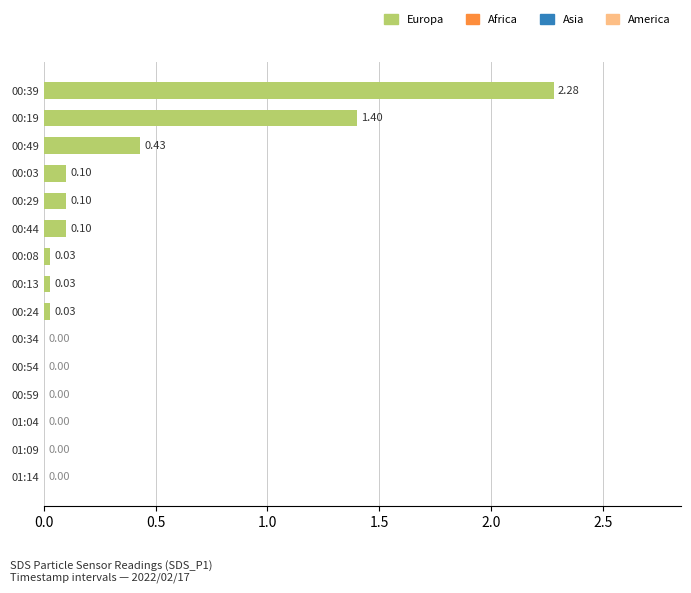

What is the change in value from 00:19 to 00:13?

-1.4